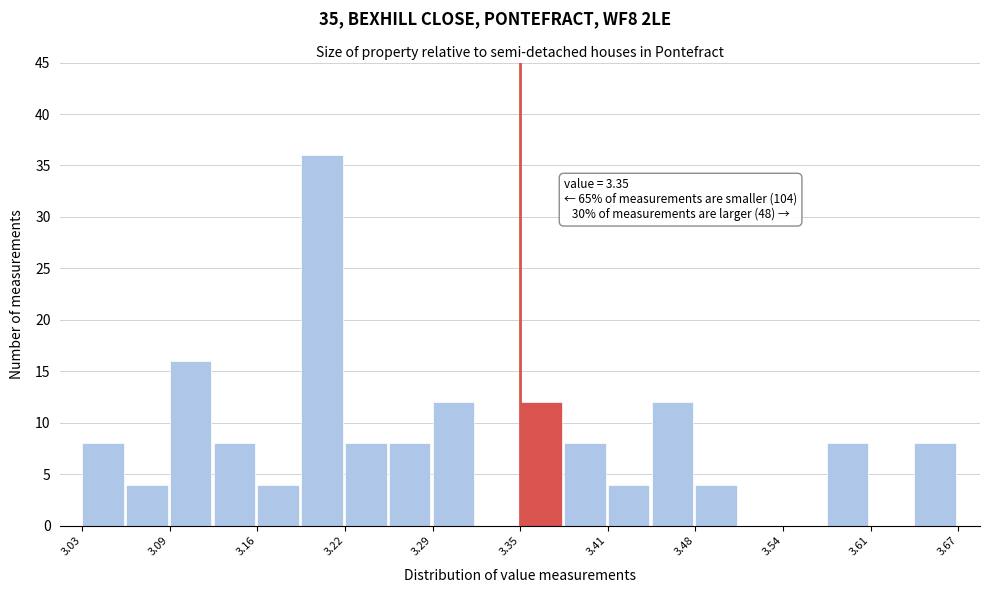

Read against the x-axis, roughly where is the centre of the tallest bar?

3.21